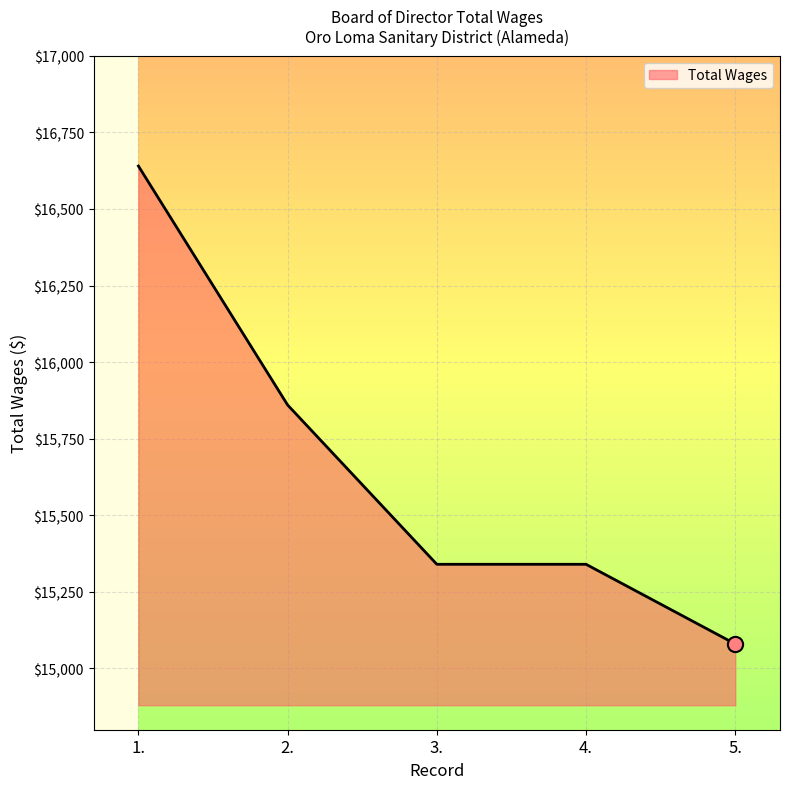

What is the change in value from 2. to 4.?

-520